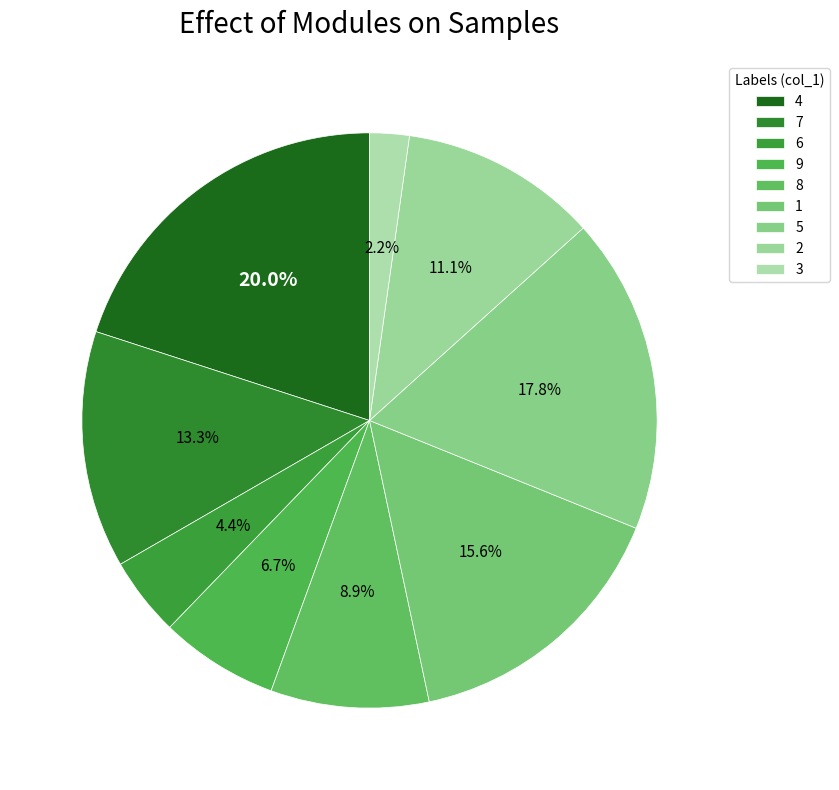

Do 4 and 2 together represent more than half of the pie?

No